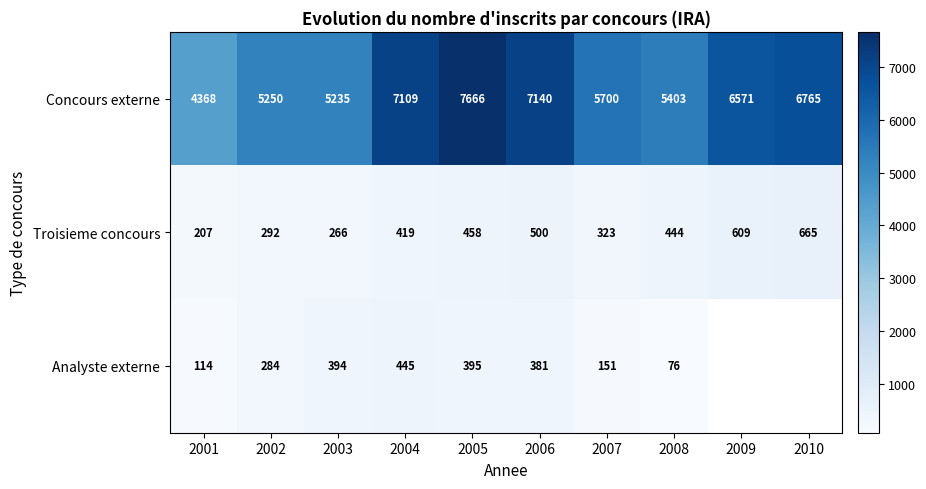

Read the Concours externe value at 2001, to the nearest 10.

4370